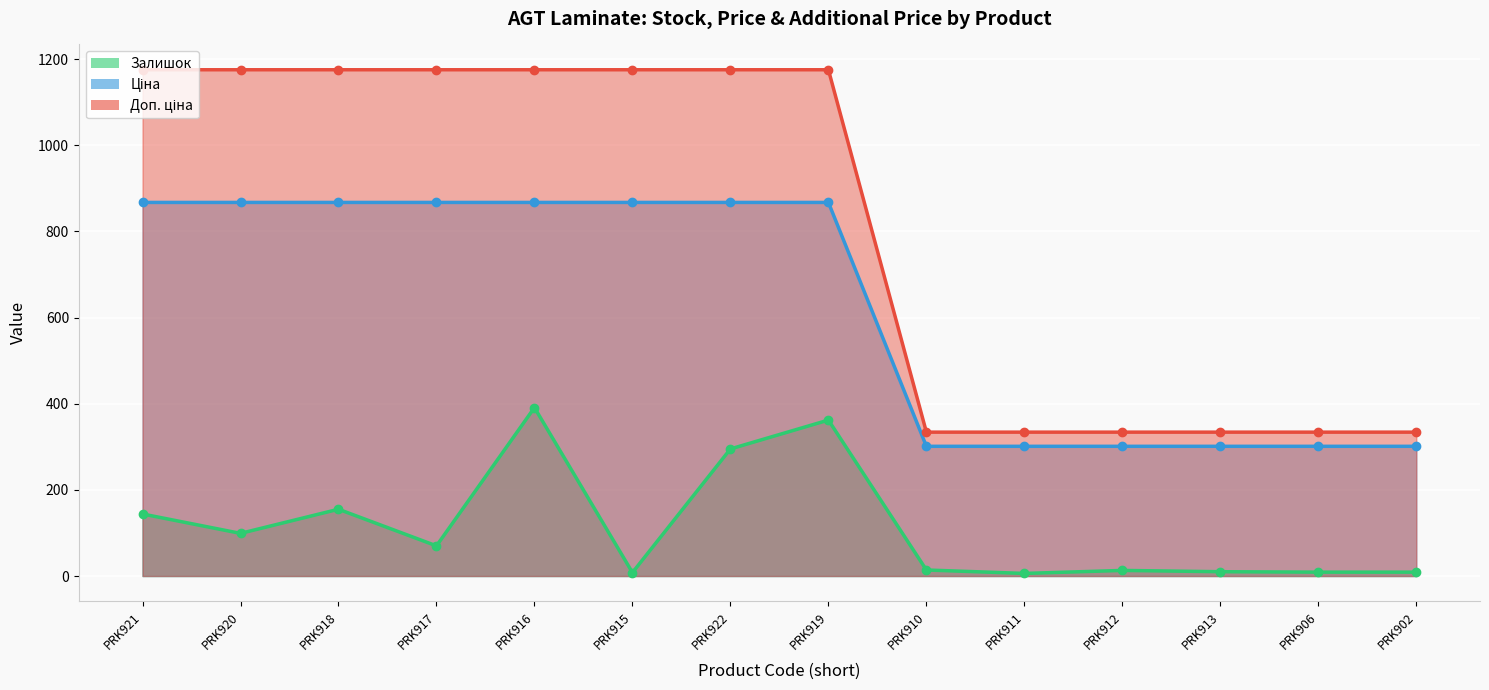

True or false: Залишок and Доп. ціна intersect in this chart.

False